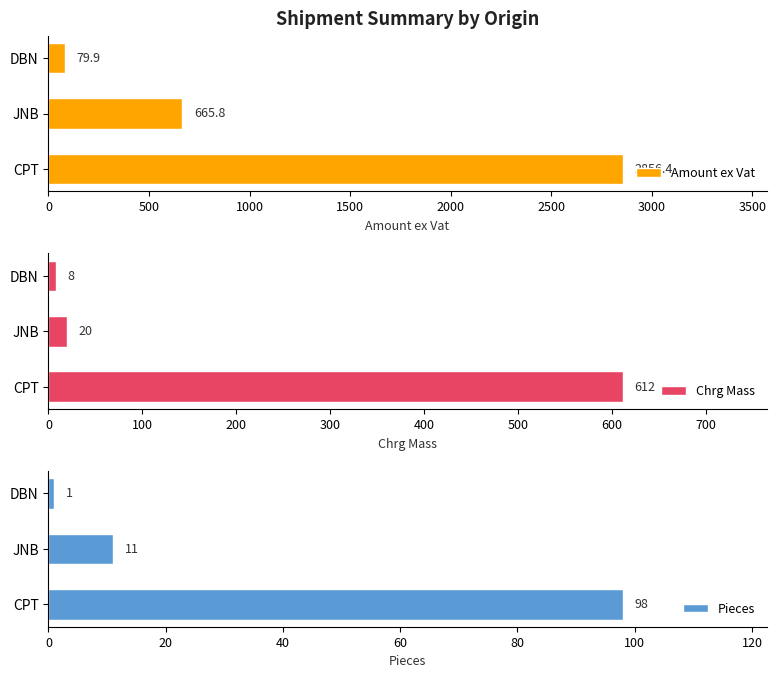

Rank the categories by Amount ex Vat value from lowest to highest.

DBN, JNB, CPT